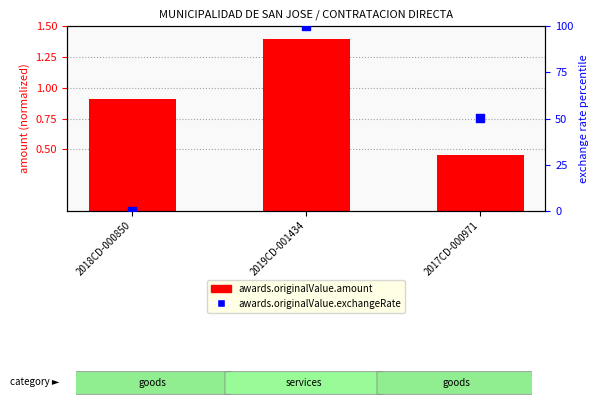

At which category is the sum across all series the highest?

2019CD-001434